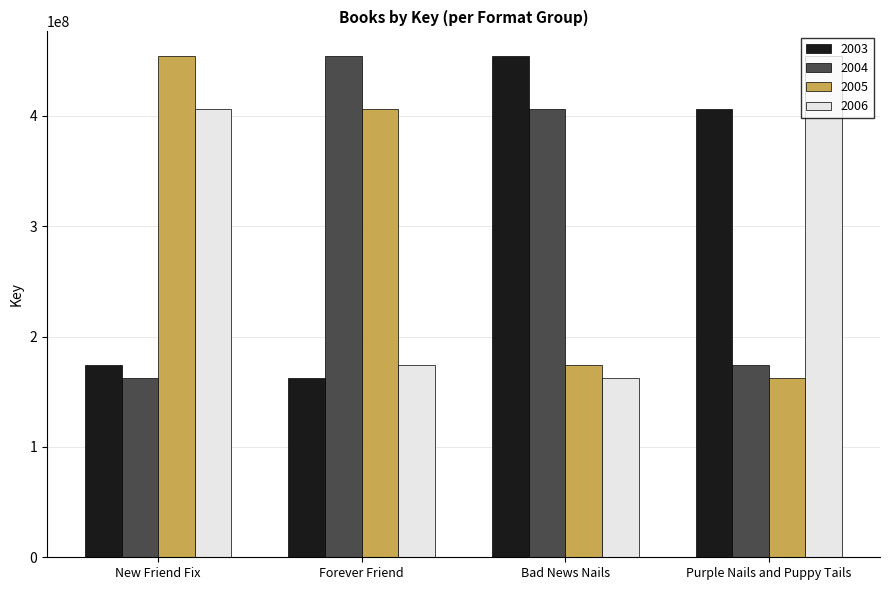

At how many categories does at least one series exceed 243749009?

4